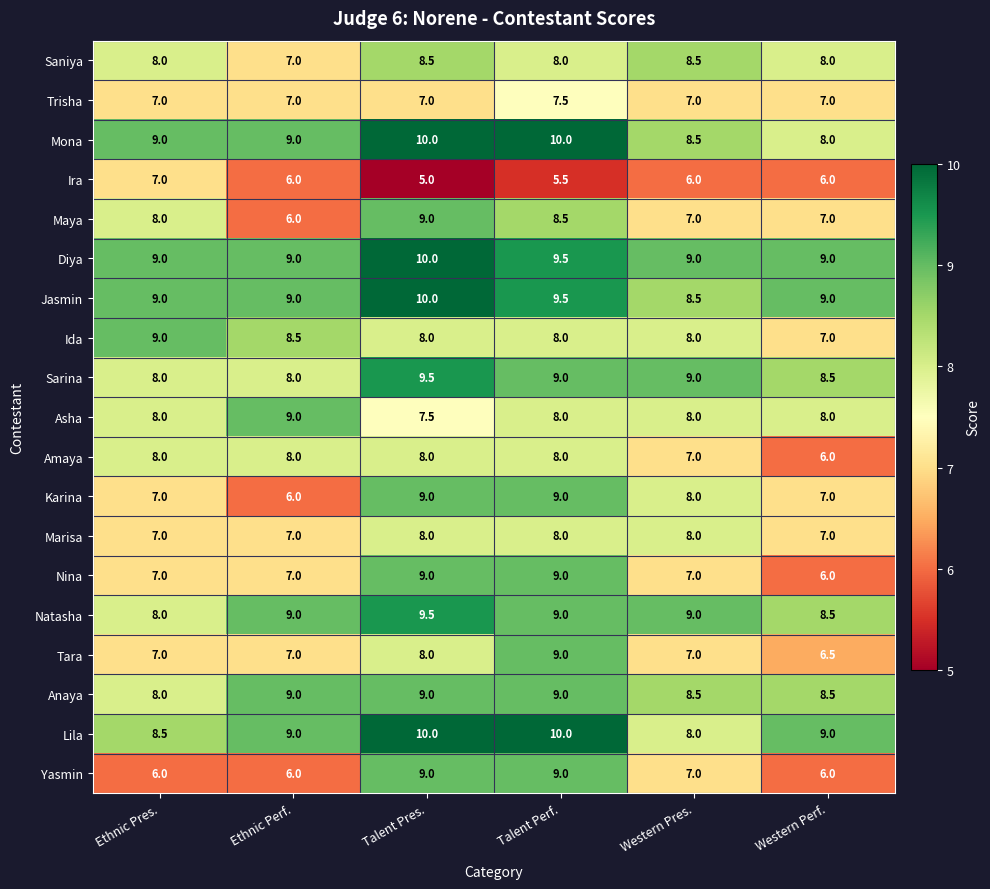

At how many categories does at least one series exceed 5?

6